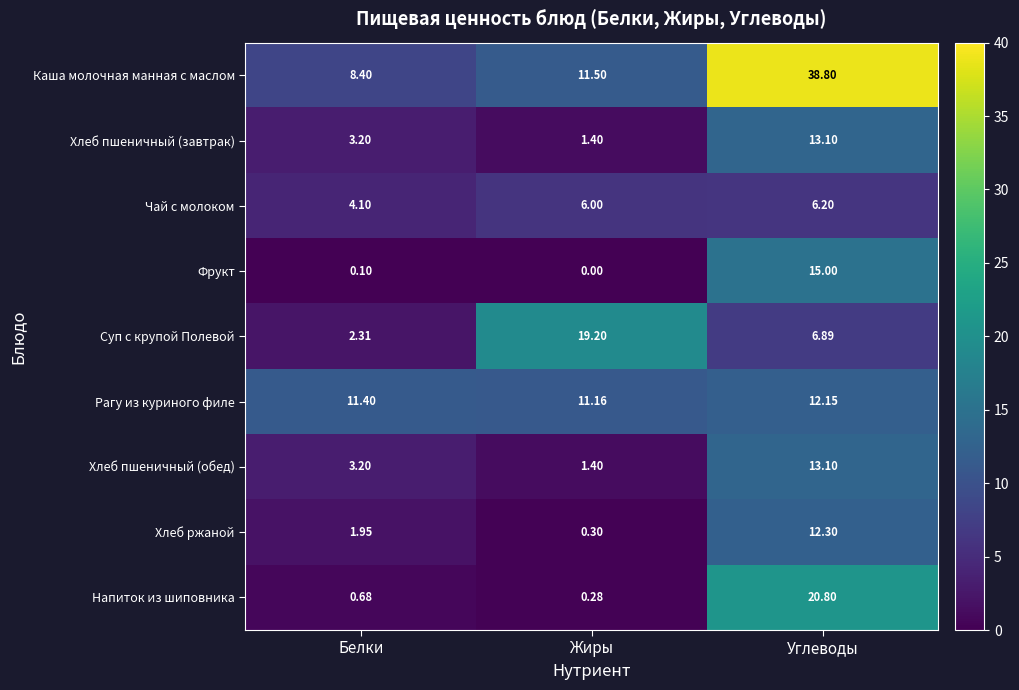

Rank the categories by Напиток из шиповника value from highest to lowest.

Углеводы, Белки, Жиры